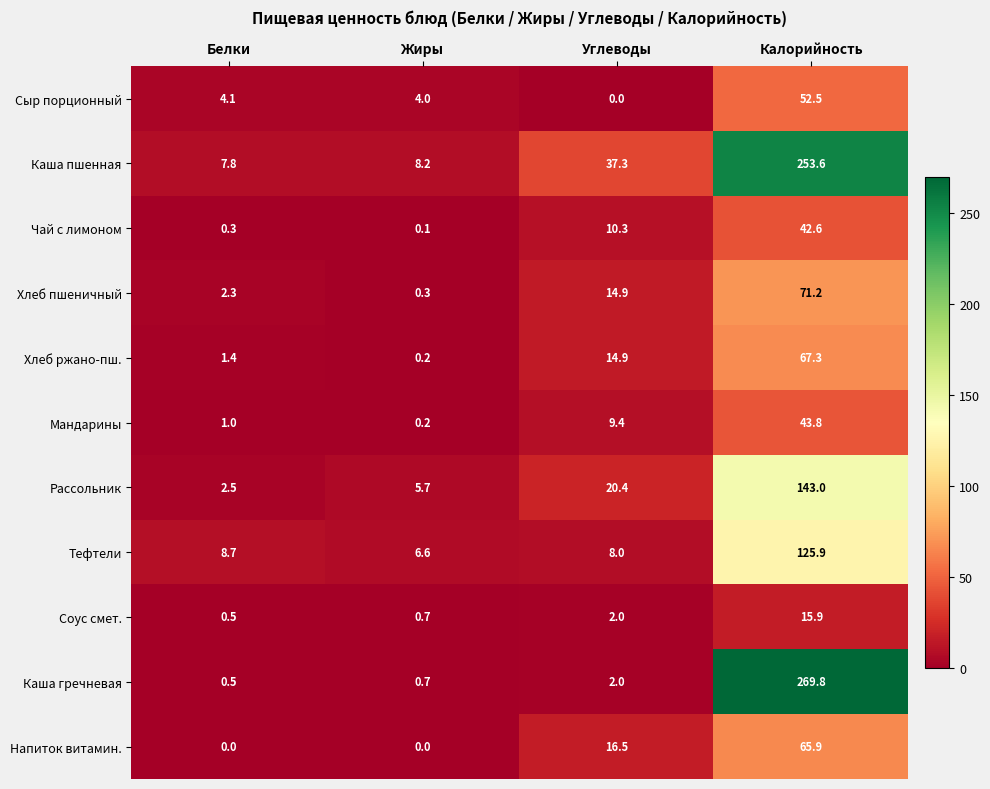

True or false: Рассольник has a value of 9.1 at Углеводы.

False